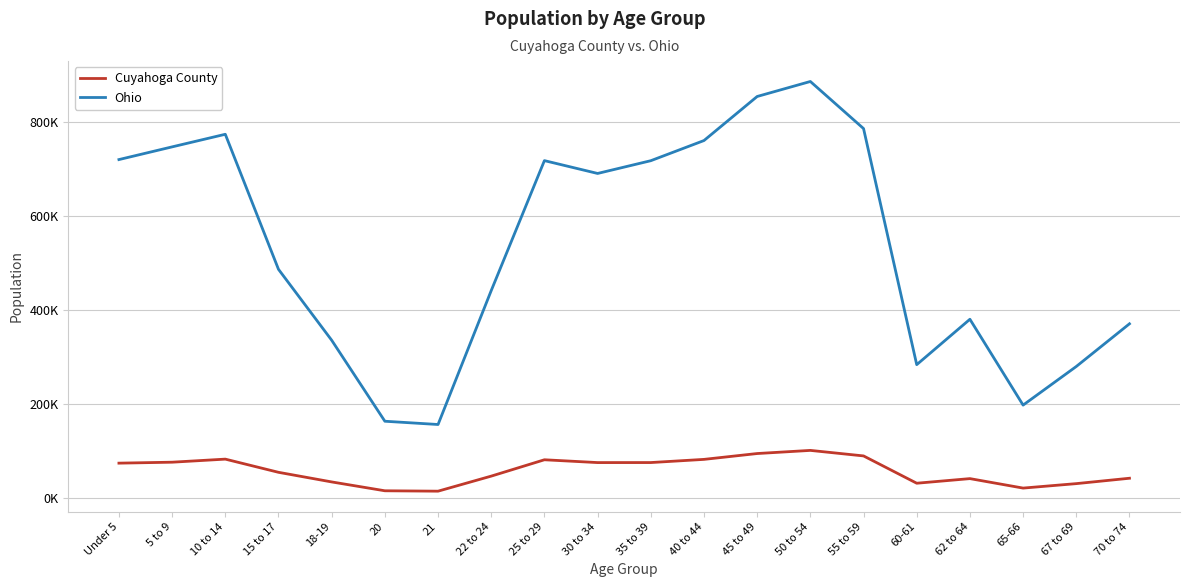

Does the chart have visible grid lines?

Yes